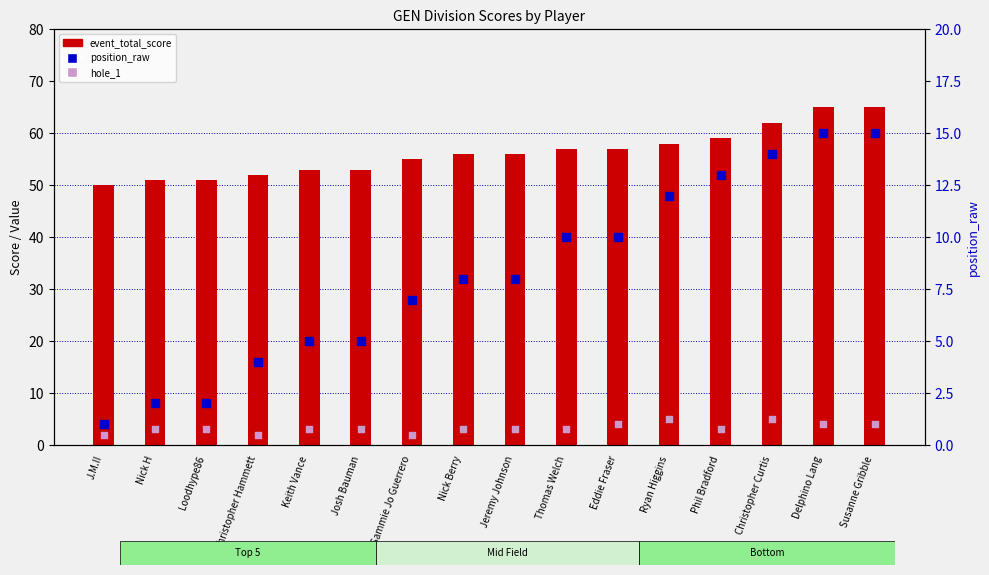

Which series reaches the maximum Y coordinate?

event_total_score